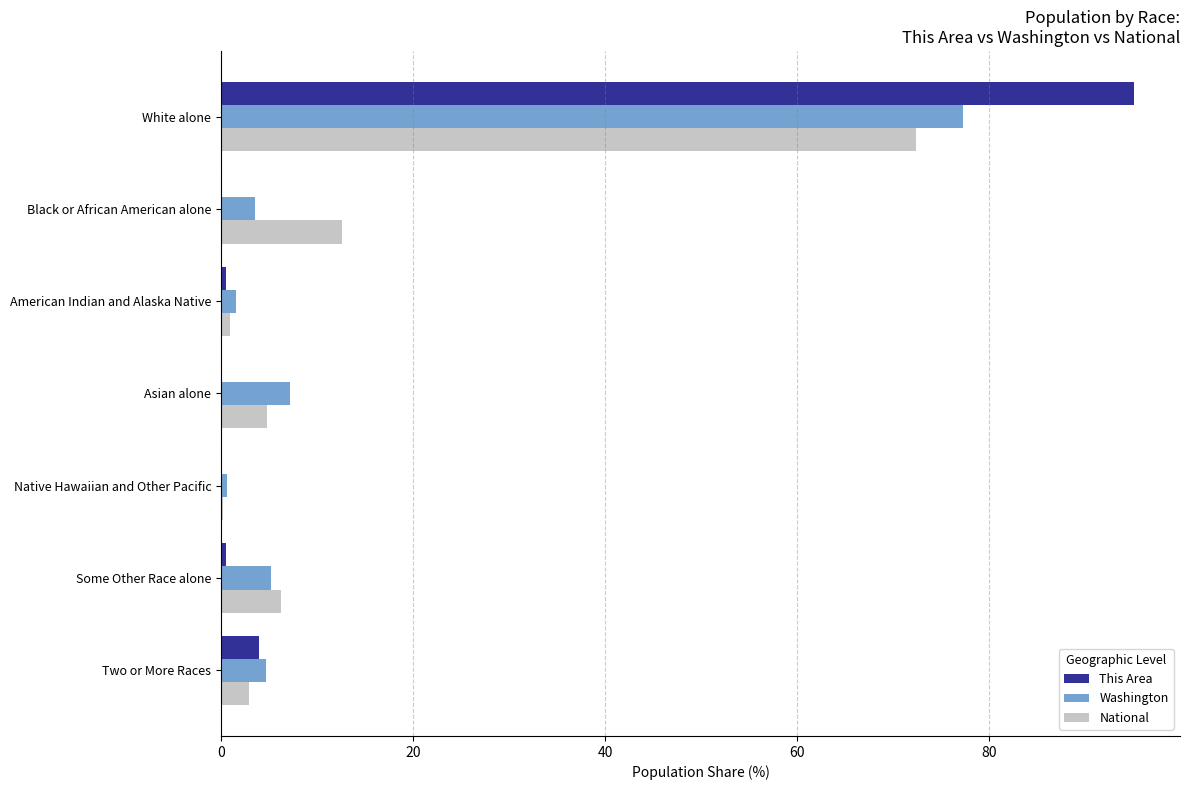

The value of This Area at Asian alone is 40.2. True or false?

False